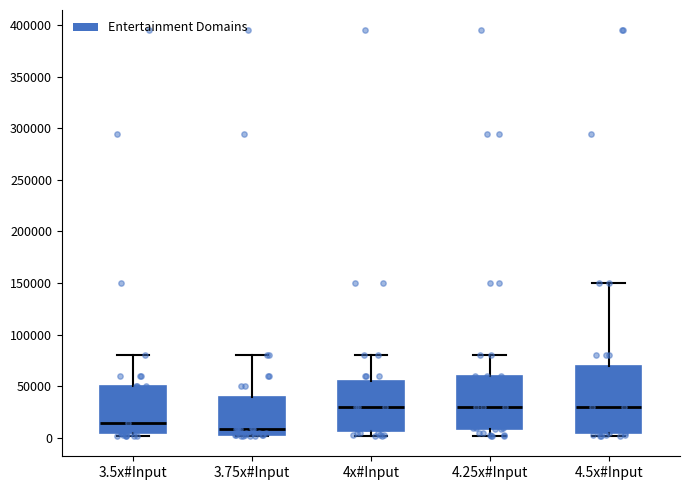

Where does the median line of the box for 3.5x#Input sit on the y-axis? The values are not printed on the chart, so give them approximately, as read against the axis.

15000